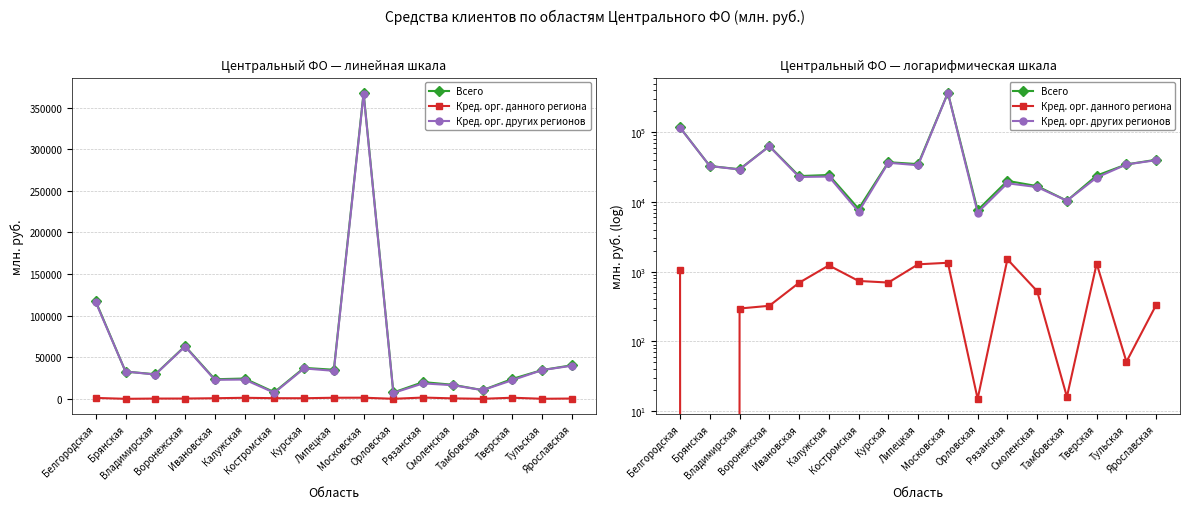

True or false: Кред. орг. данного региона and Кред. орг. других регионов intersect in this chart.

False